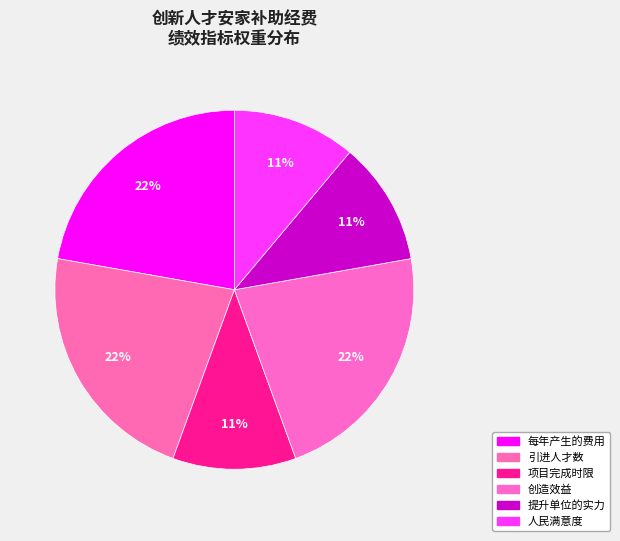

Is there a majority slice in this chart?

No